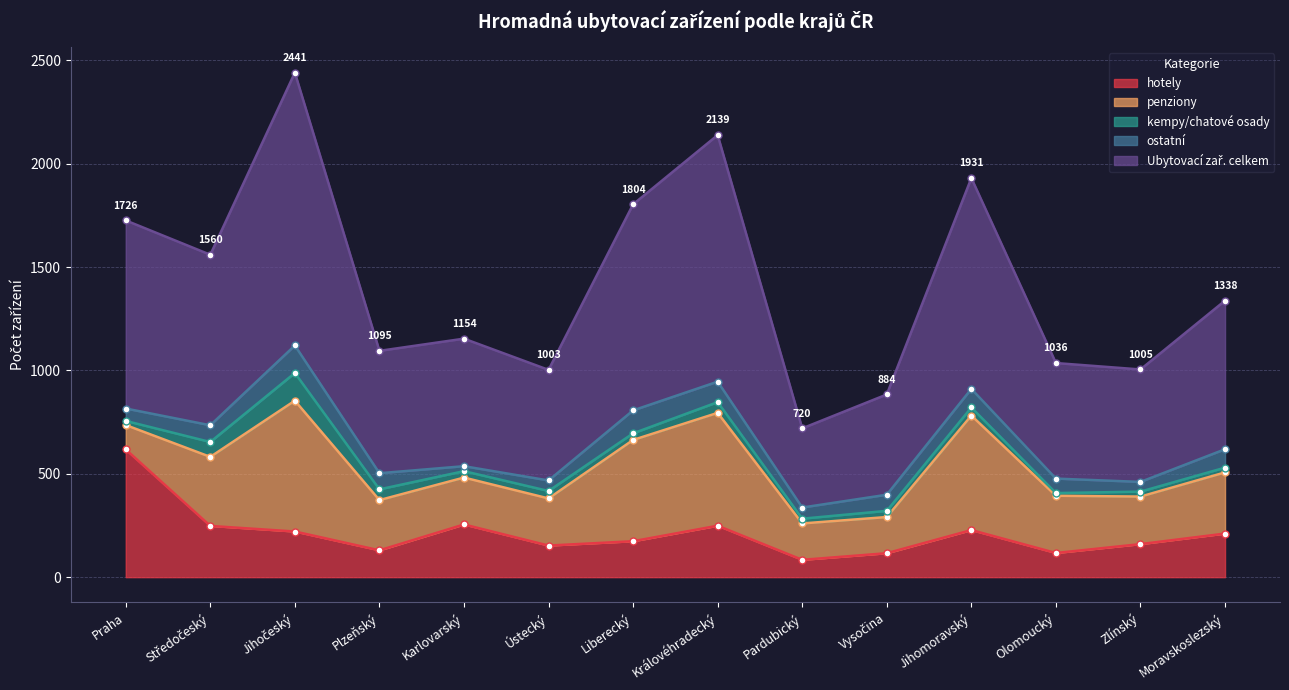

What position from the left is Jihomoravský?

11